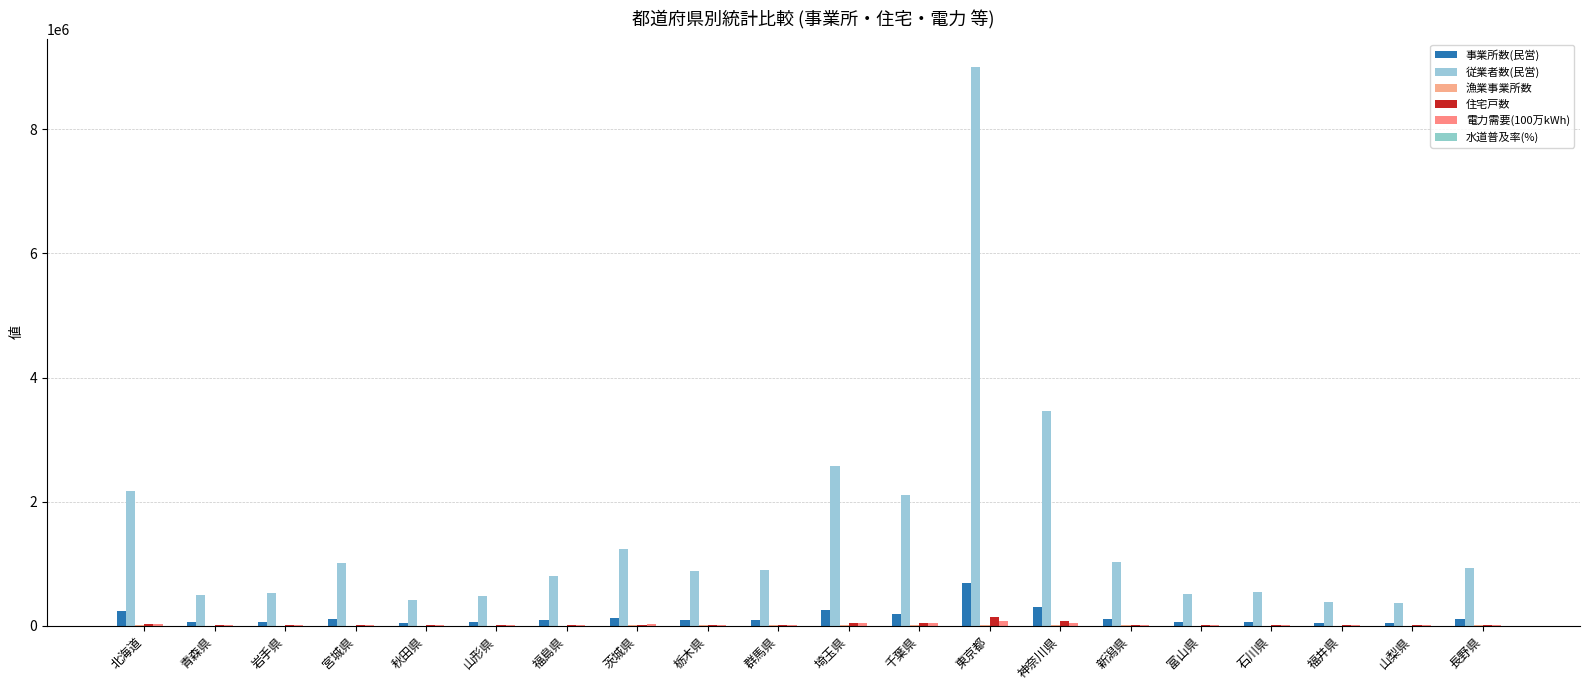

What position from the left is 埼玉県?

11